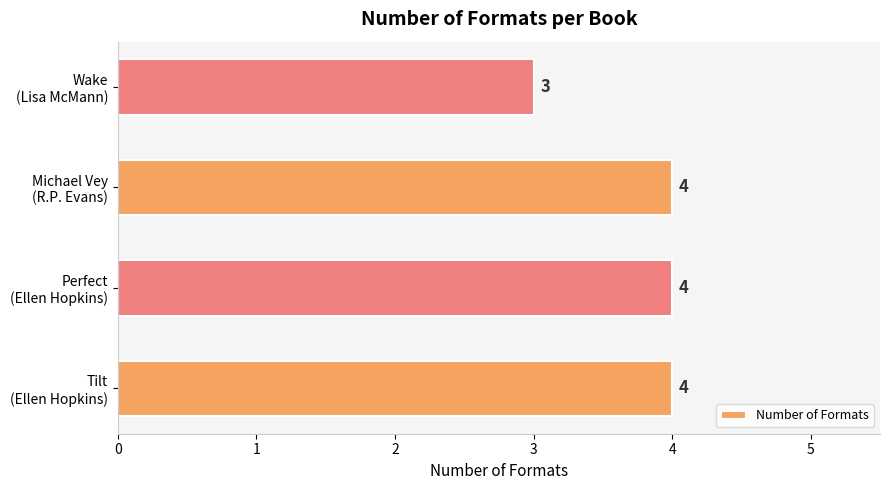

What is the sum of all values?

15